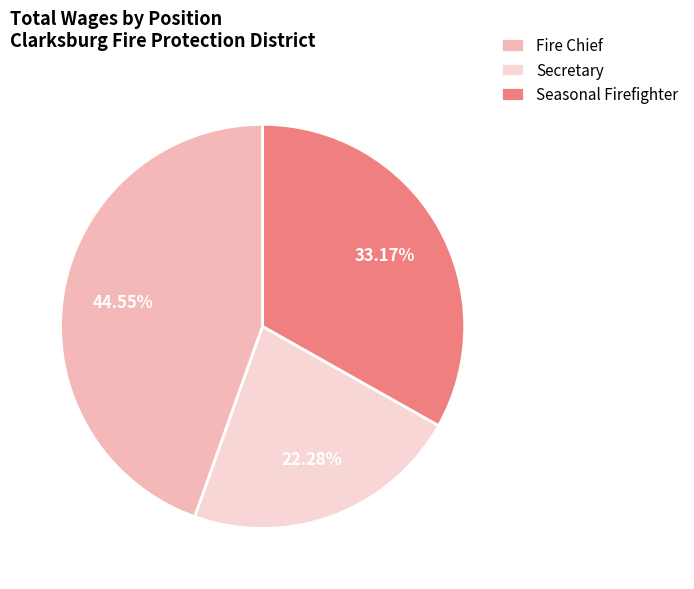

Is there any slice that represents more than half of the pie?

No